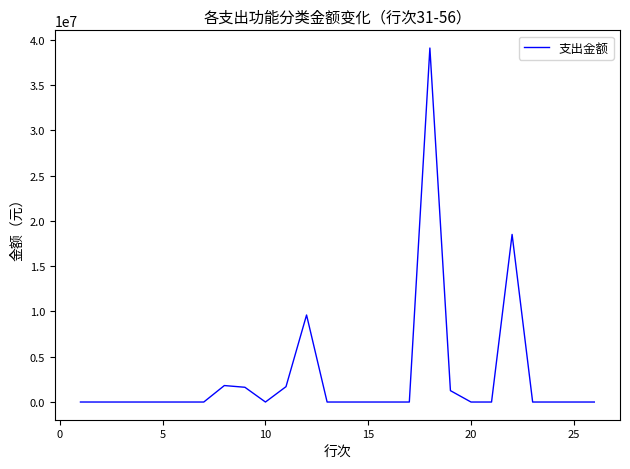

What is the difference between the maximum and minimum values?

39093658.8